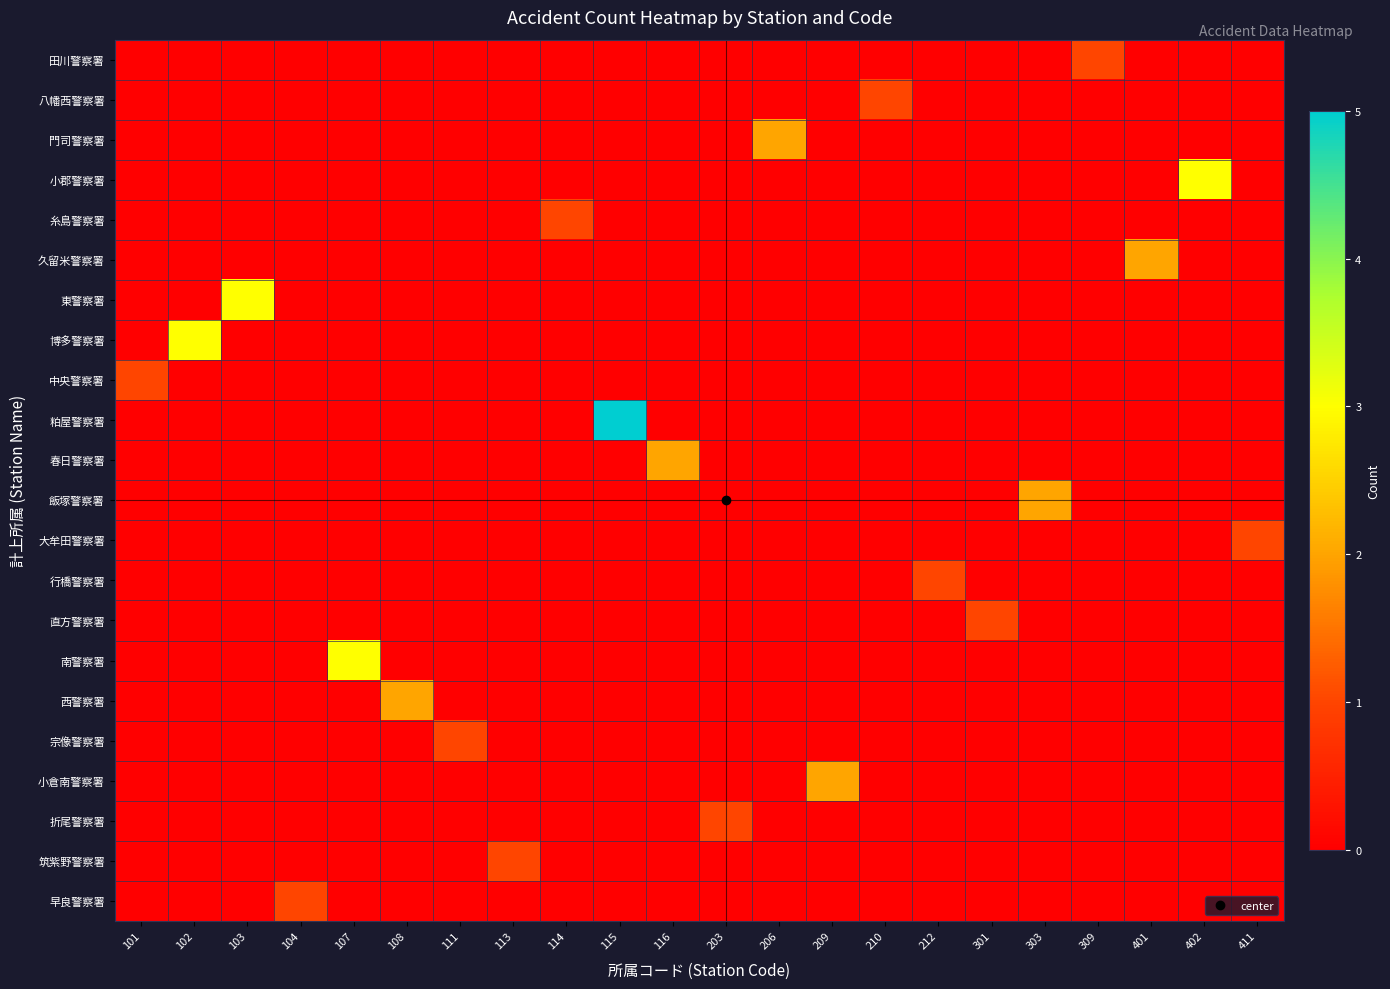

At how many categories does at least one series exceed 1?

11